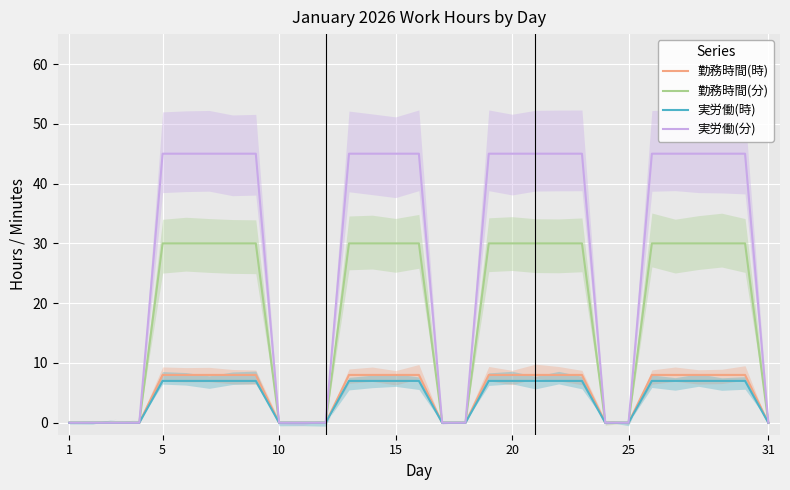

True or false: 勤務時間(分) has more than 0 interior local peaks.

False